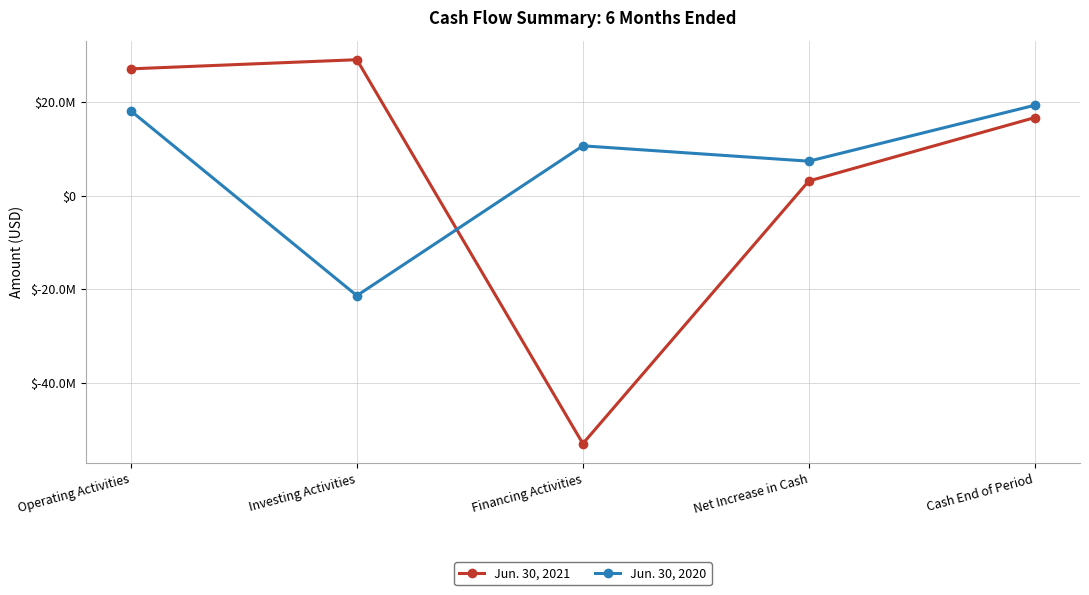

What is the label of the 5th point from the right?

Operating Activities